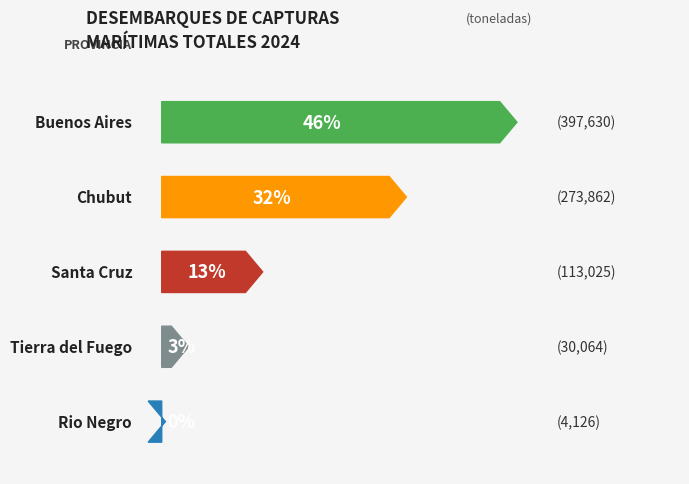

Reading right to left, list all the values displayed in this chart.

Rio Negro=4125.8	Tierra del Fuego=30063.8	Santa Cruz=113024.8	Chubut=273862.1	Buenos Aires=397630.3